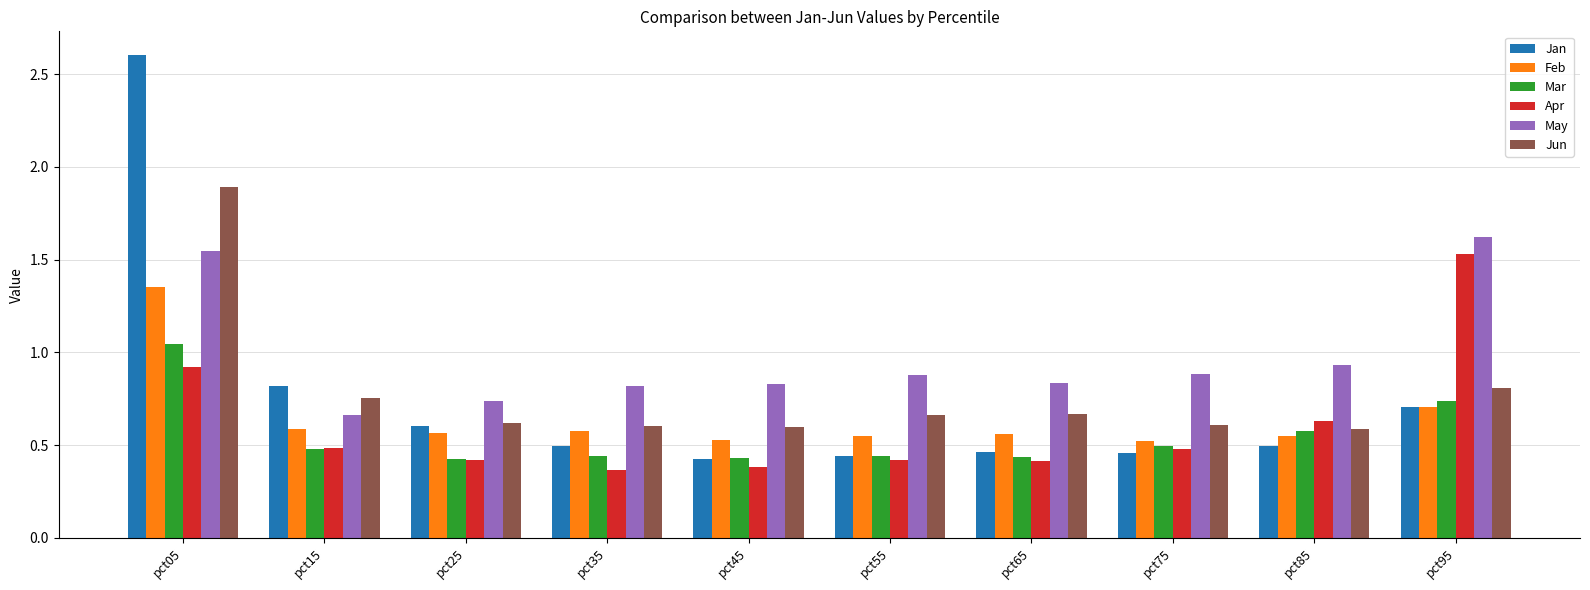

What are all the series names shown in the legend?

Jan, Feb, Mar, Apr, May, Jun